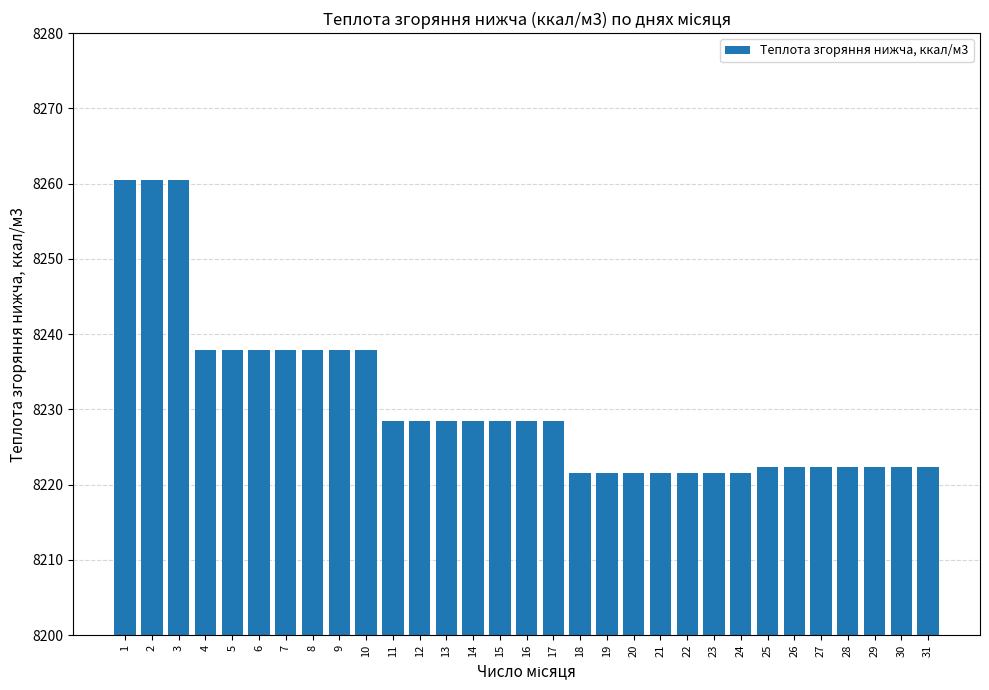

Is it true that the value at 7 is 8237.9?

True